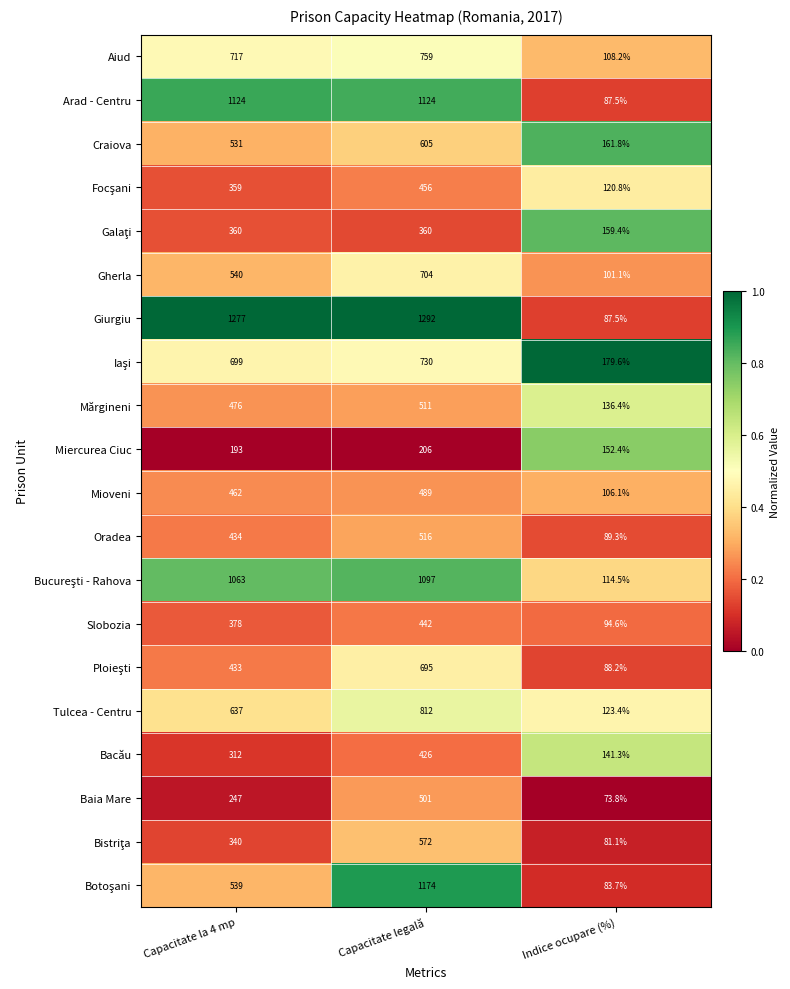

At which category is the sum across all series the highest?

Capacitate legală